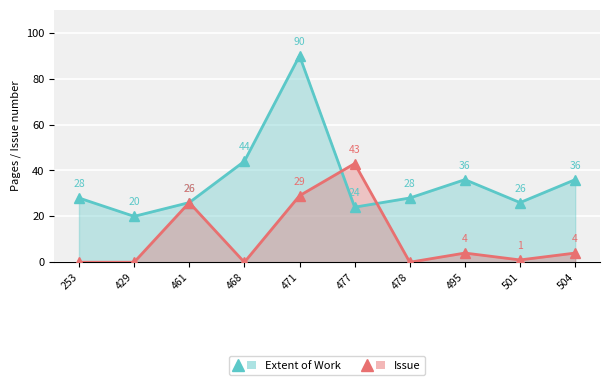

Which series has the largest total across all categories?

Extent of Work